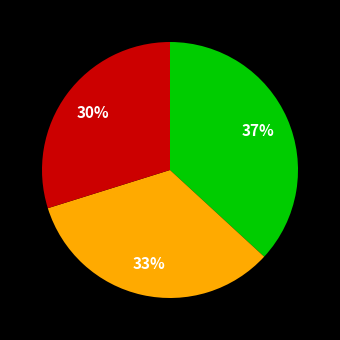

To the nearest percent, what is the average slice percentage?

33%